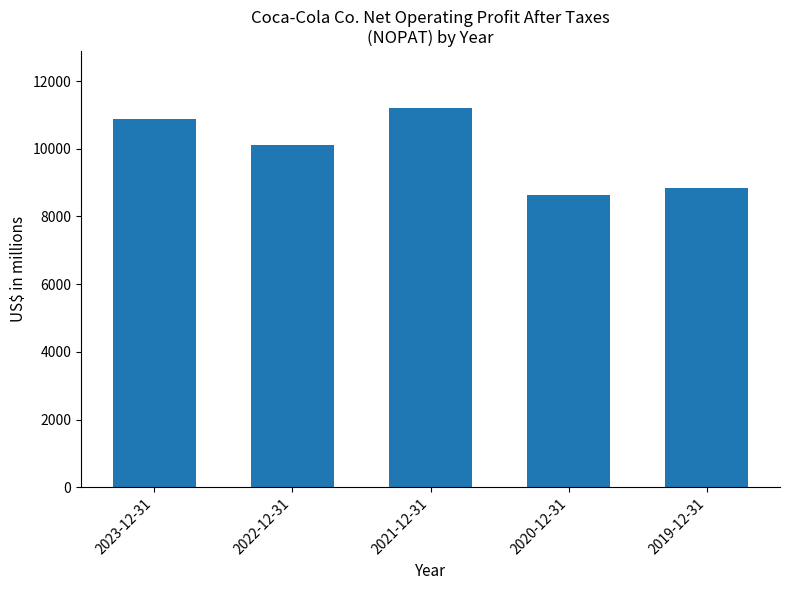

Which has a higher value, 2023-12-31 or 2021-12-31?

2021-12-31